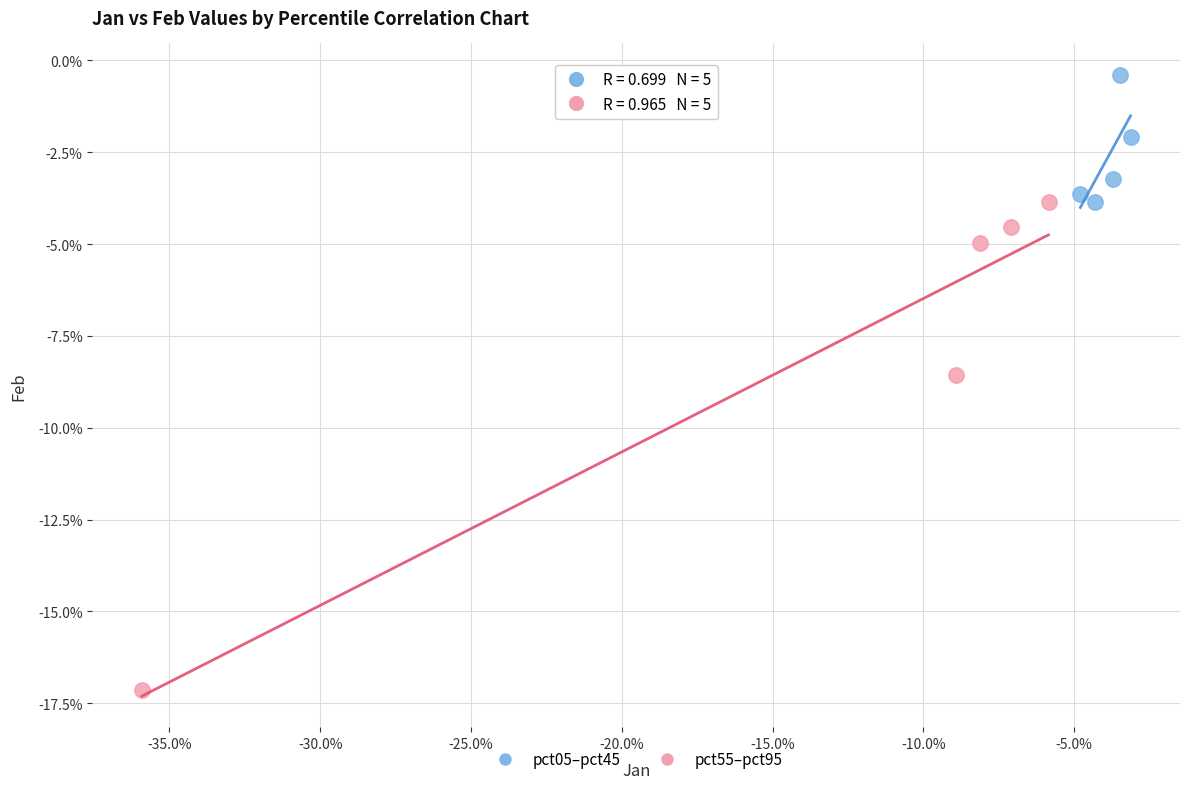

What are all the series names shown in the legend?

pct05–pct45, pct55–pct95